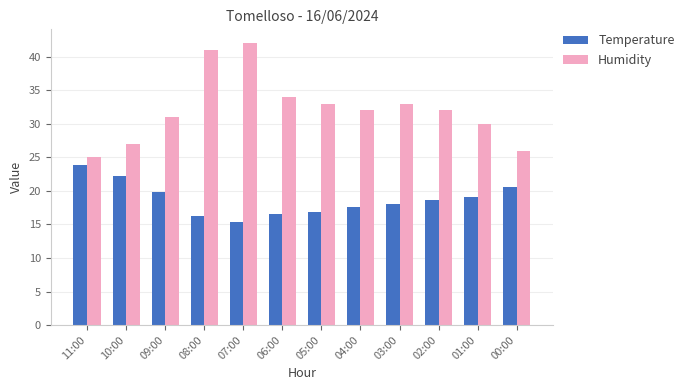

What is the difference between the maximum and minimum values in the Temperature series?

8.5